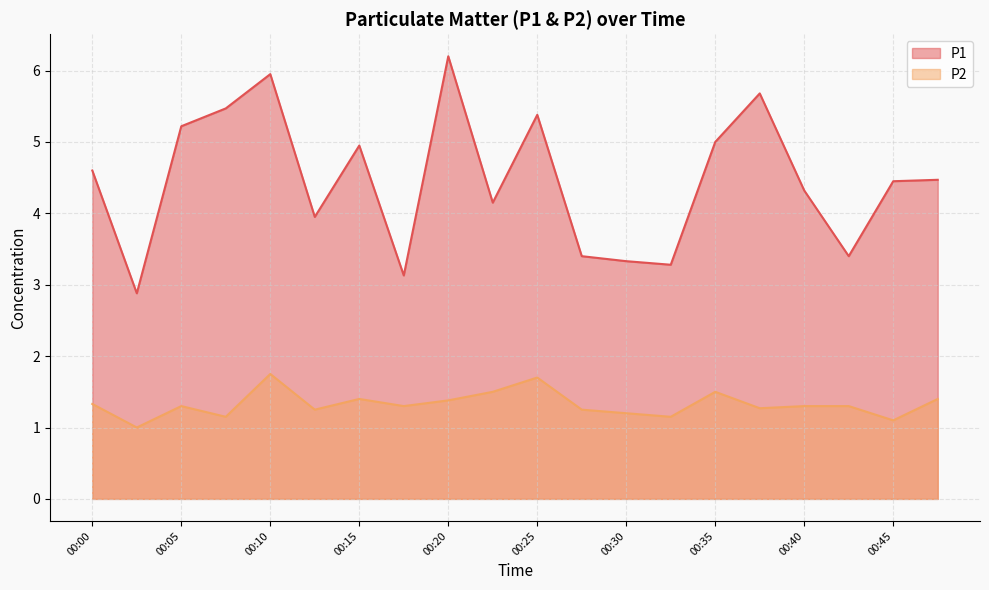

Reading left to right, transcribe all the data shown in this chart.

P1: 4.6	2.9	5.2	5.5	6.0	4.0	5.0	3.1	6.2	4.2	5.4	3.4	3.3	3.3	5.0	5.7	4.3	3.4	4.5	4.5
P2: 1.3	1.0	1.3	1.1	1.8	1.2	1.4	1.3	1.4	1.5	1.7	1.2	1.2	1.1	1.5	1.3	1.3	1.3	1.1	1.4